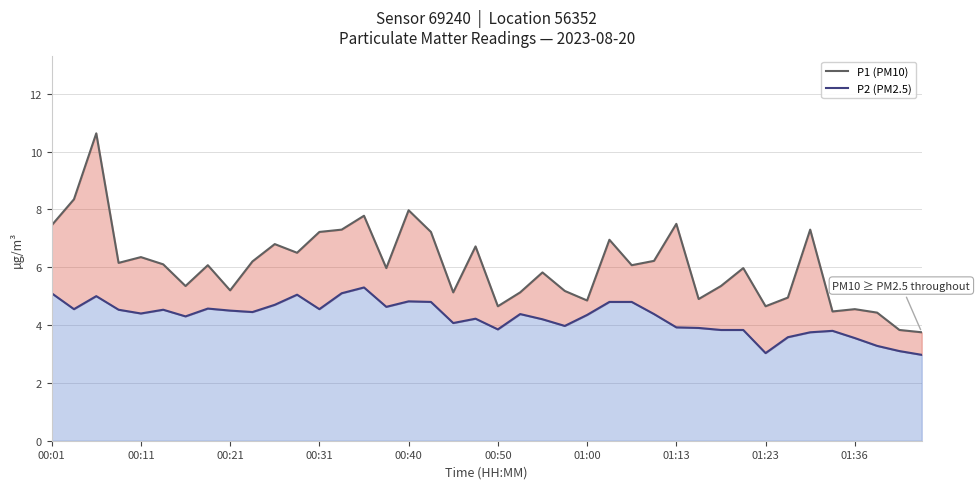

True or false: P2 (PM2.5) and P1 (PM10) intersect in this chart.

False